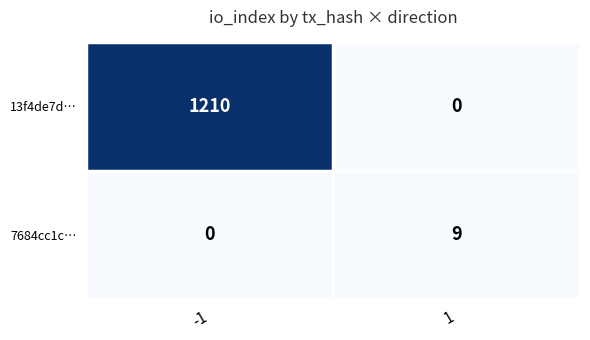

What is the total value across all series at -1?

1210